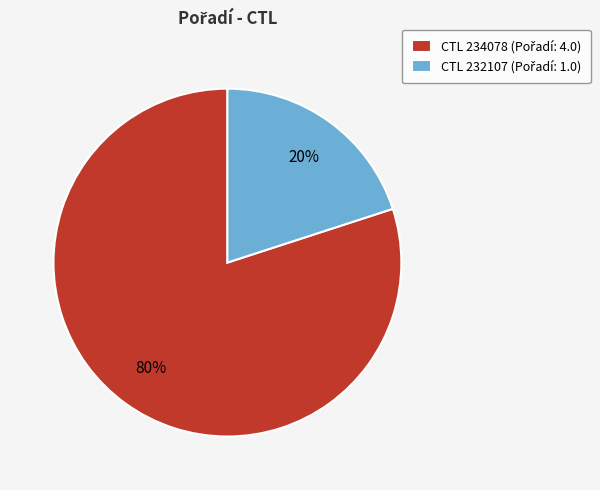

To the nearest percent, what is the average slice percentage?

50%